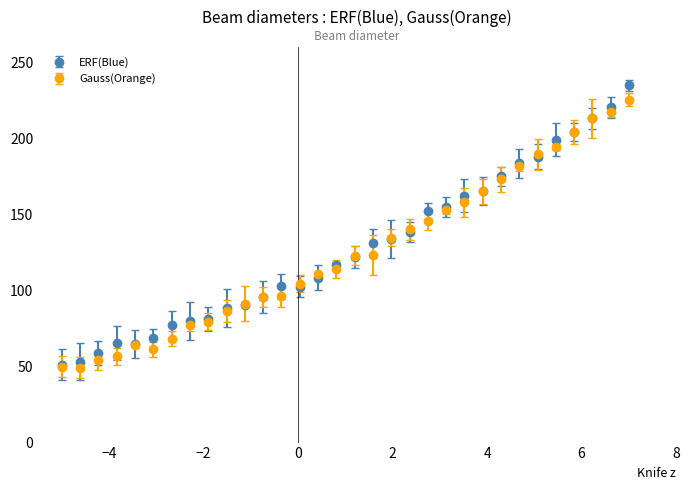

What are all the series names shown in the legend?

ERF(Blue), Gauss(Orange)